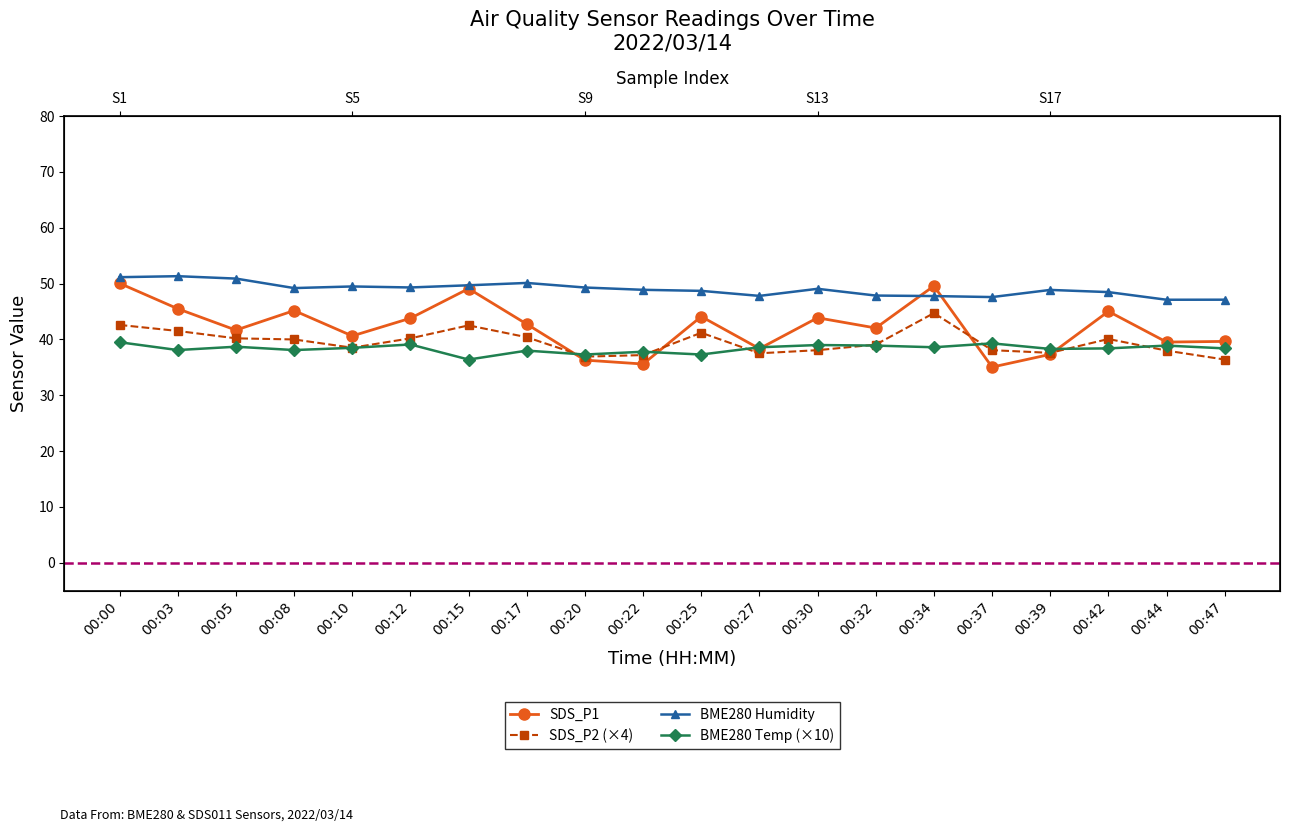

At which category does BME280 Temp (×10) reach its first local valley?

00:03